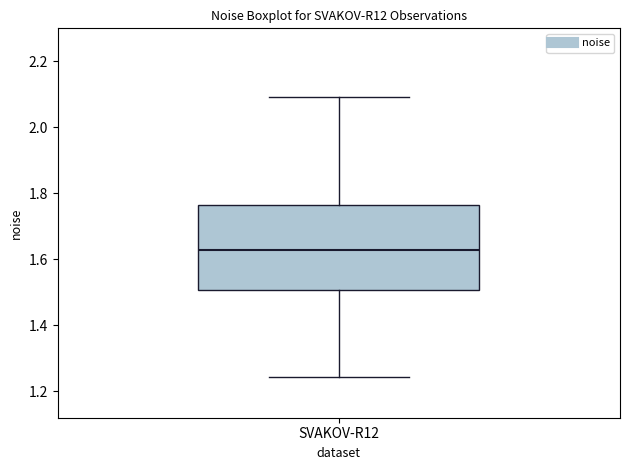

Transcribe this box plot: give where the median line is, the range the box spans, and where the two whiskers end, as read against the y-axis. The values are not printed on the chart, so give them approximately, as read against the axis.

median 1.62, box 1.50 to 1.76, whiskers 1.24 to 2.10